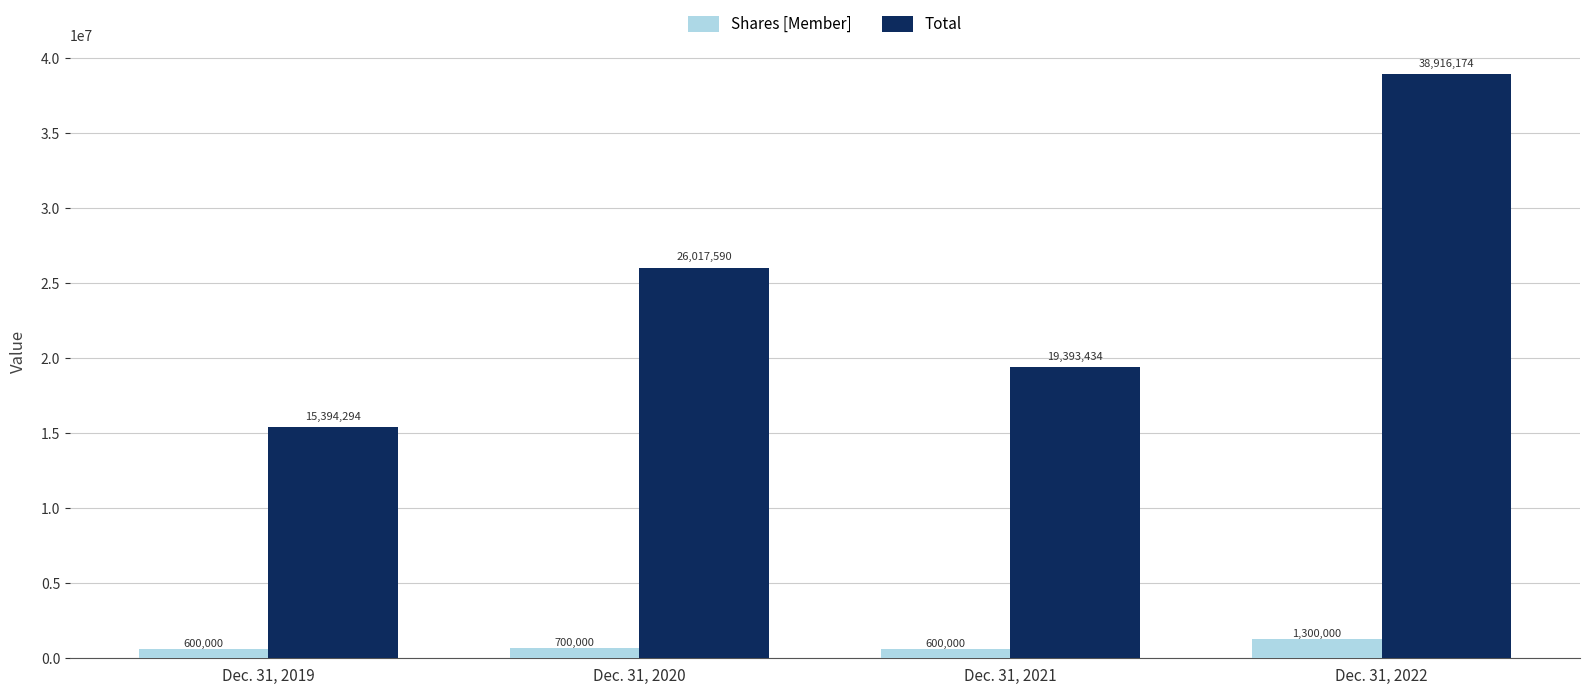

At which label does Total reach its peak?

Dec. 31, 2022